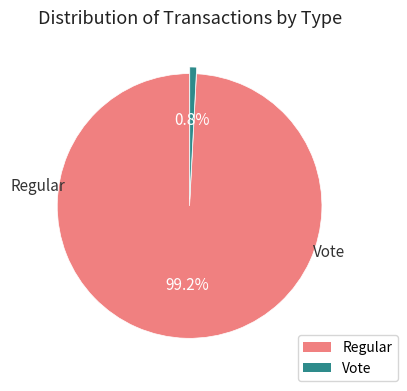

True or false: Vote accounts for 1% of the total.

True